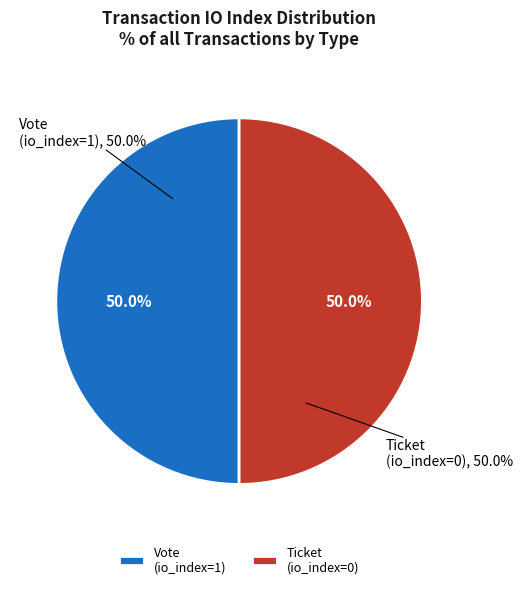

Is the sum of Vote (io_index=1) and Ticket (io_index=0) greater than half?

Yes